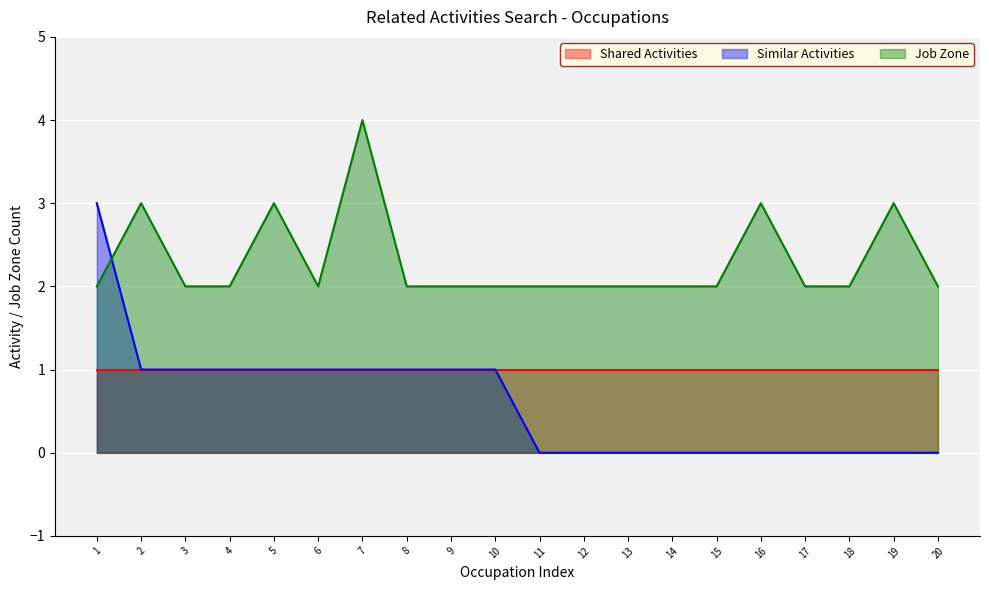

How many lines are shown in the chart?

3